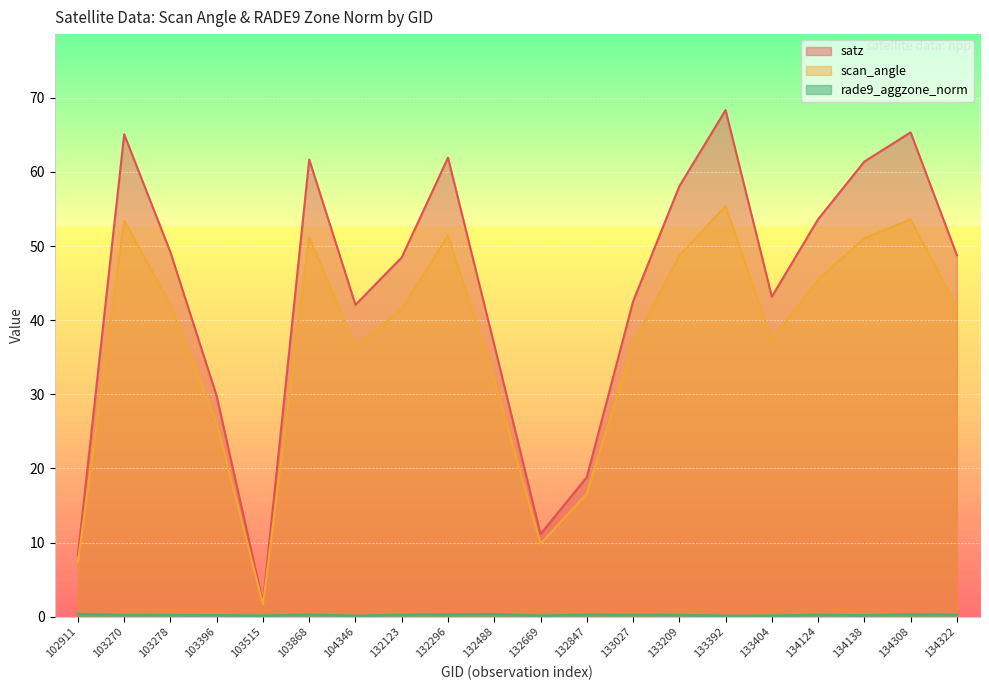

Does the chart display data point markers on the line(s)?

No